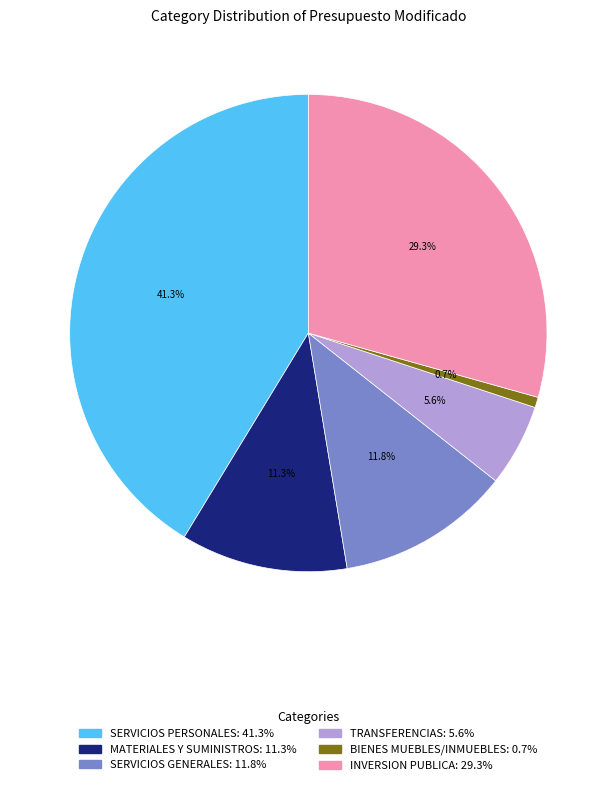

What percentage is the TRANSFERENCIAS slice, to the nearest percent?

6%